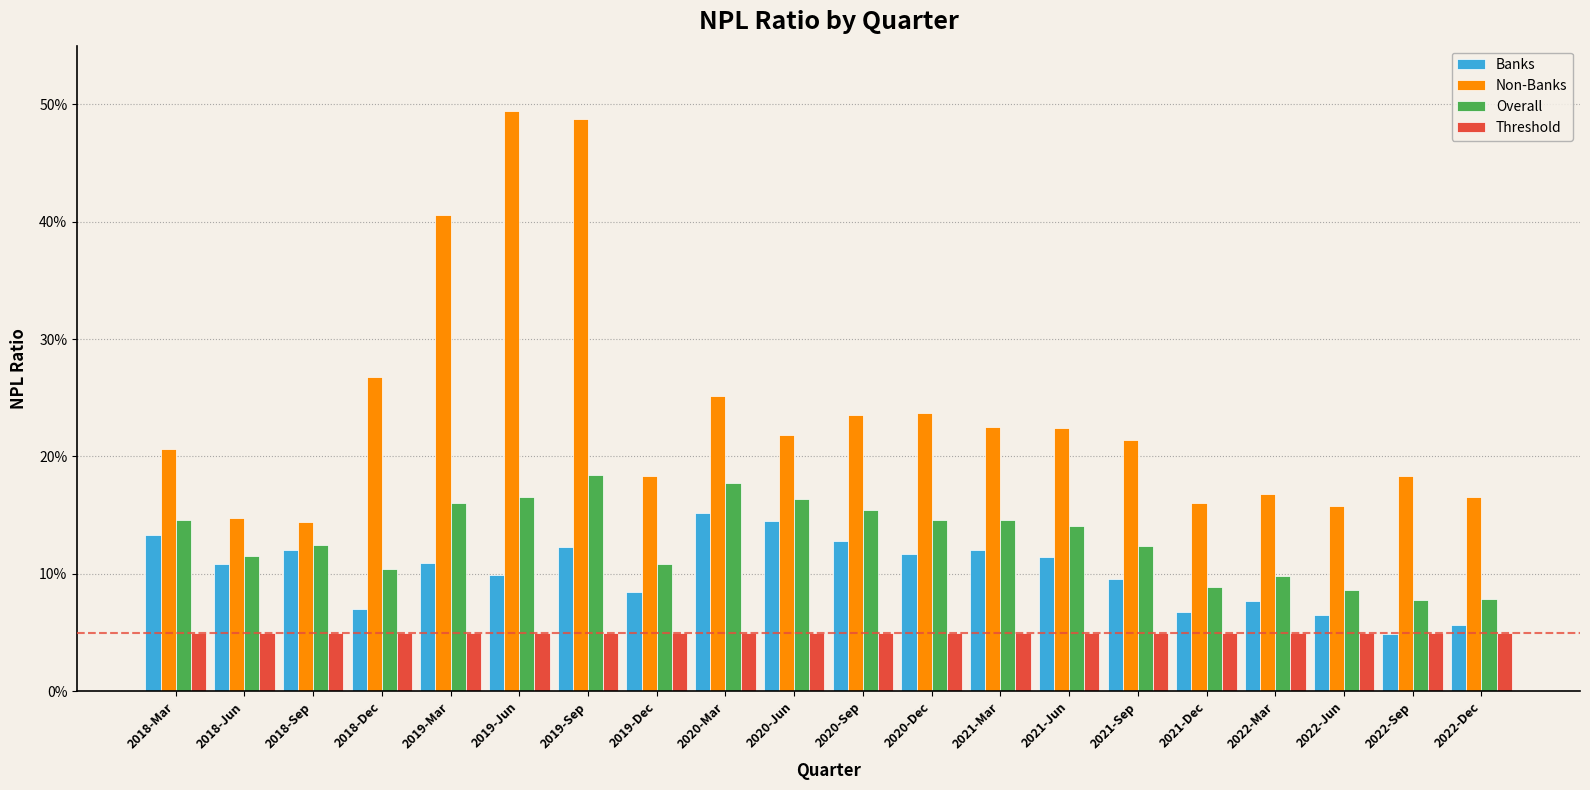

Where is Banks nearest to the value 0?

2022-Sep